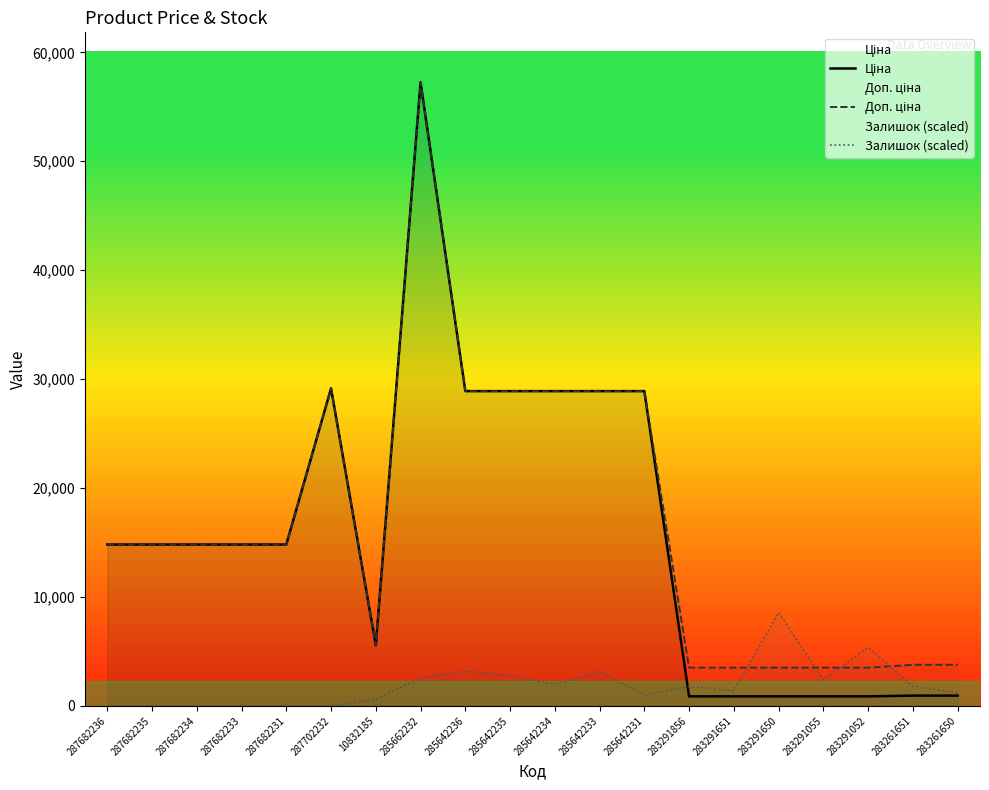

True or false: Доп. ціна and Ціна cross at least once.

False